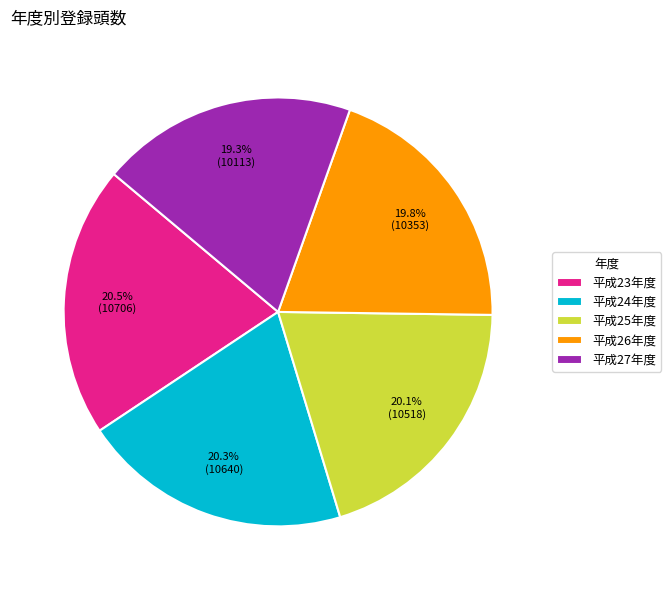

Approximately how many times larger is the value at 平成25年度 compared to 平成24年度?

1.0